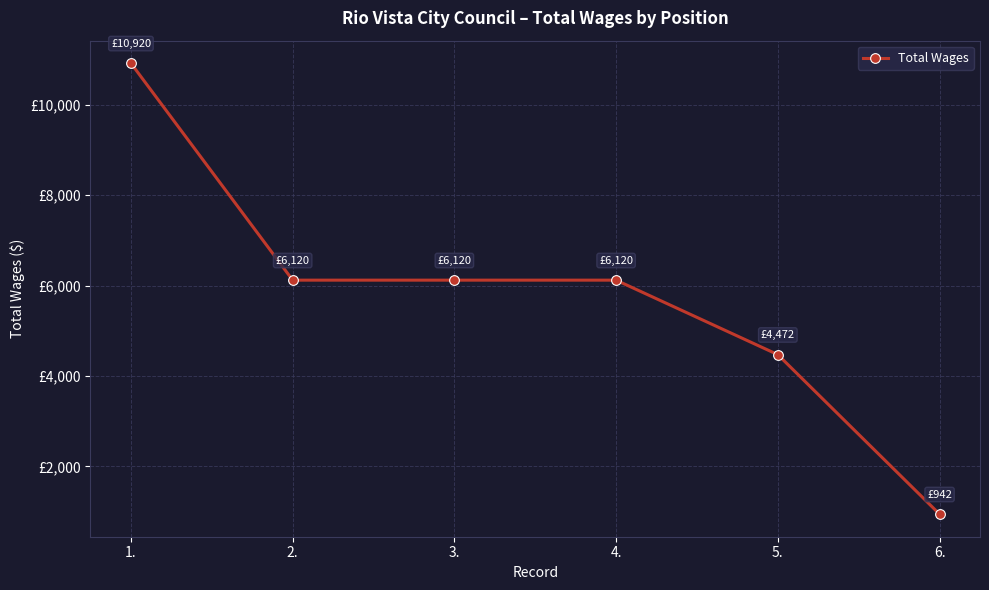

What position from the left is 5.?

5